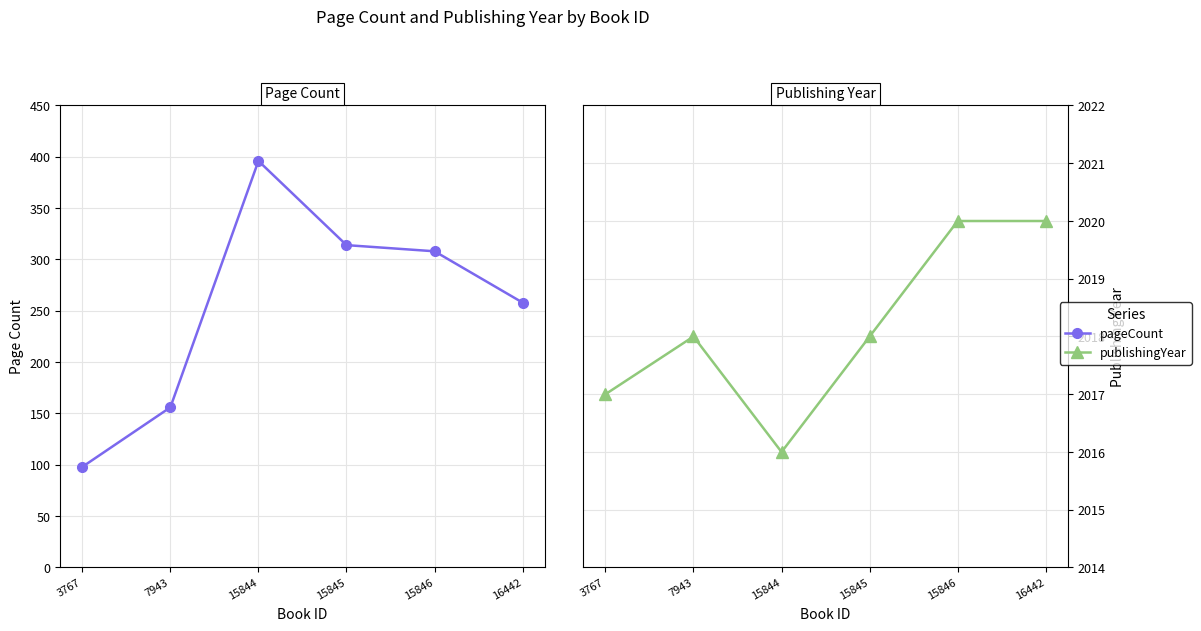

The pageCount series shows 369 at 16442. True or false?

False